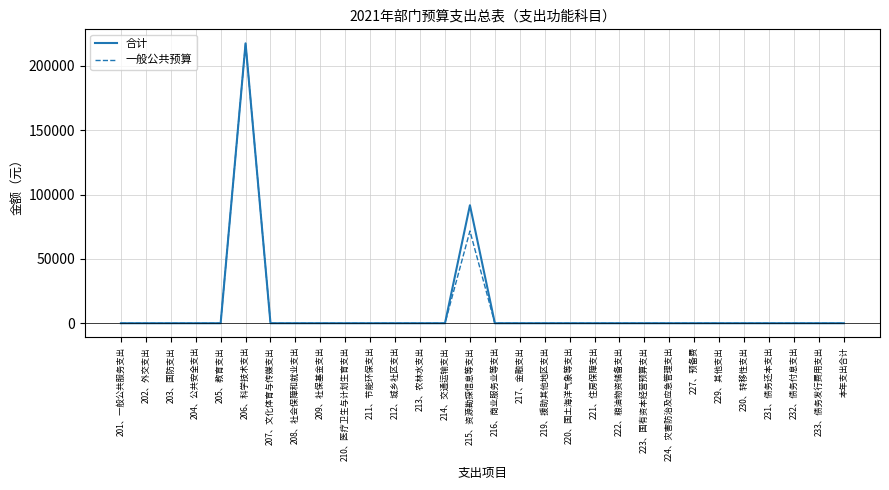

Where is 合计 nearest to the value 108791?

215、资源勘探信息等支出